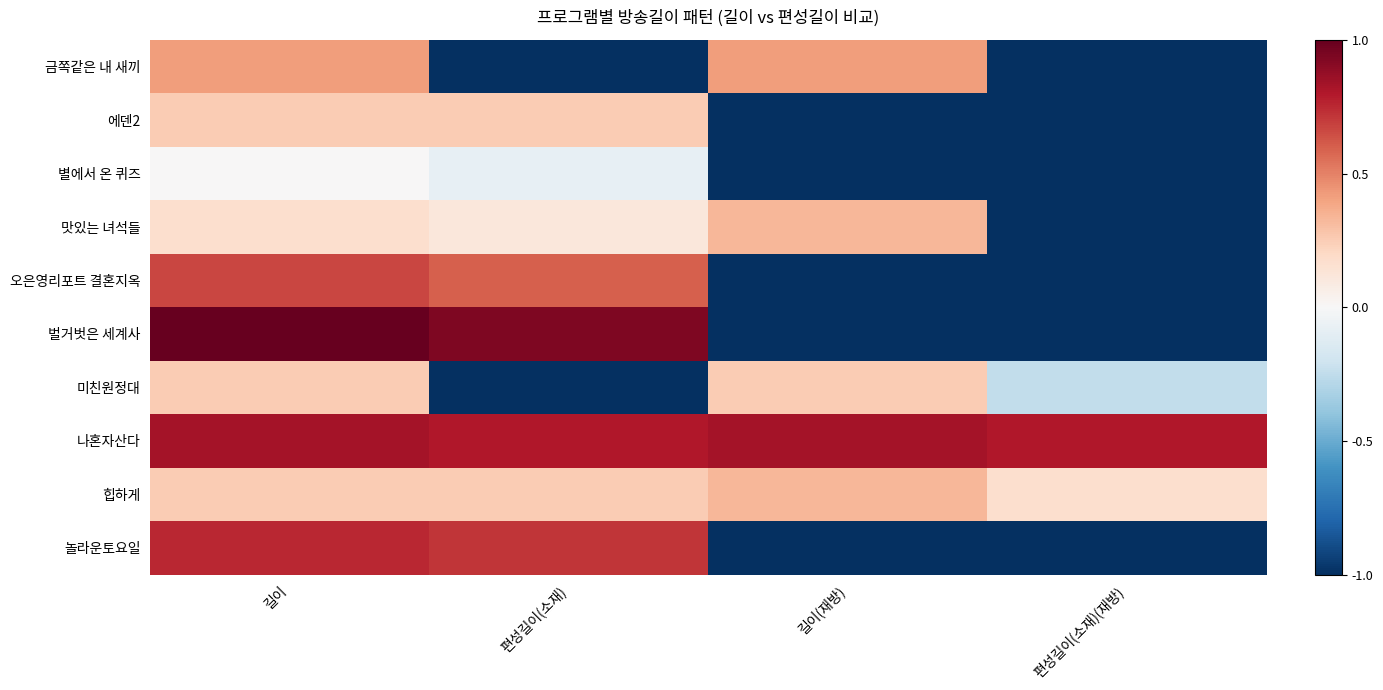

At how many categories does at least one series exceed 0?

4